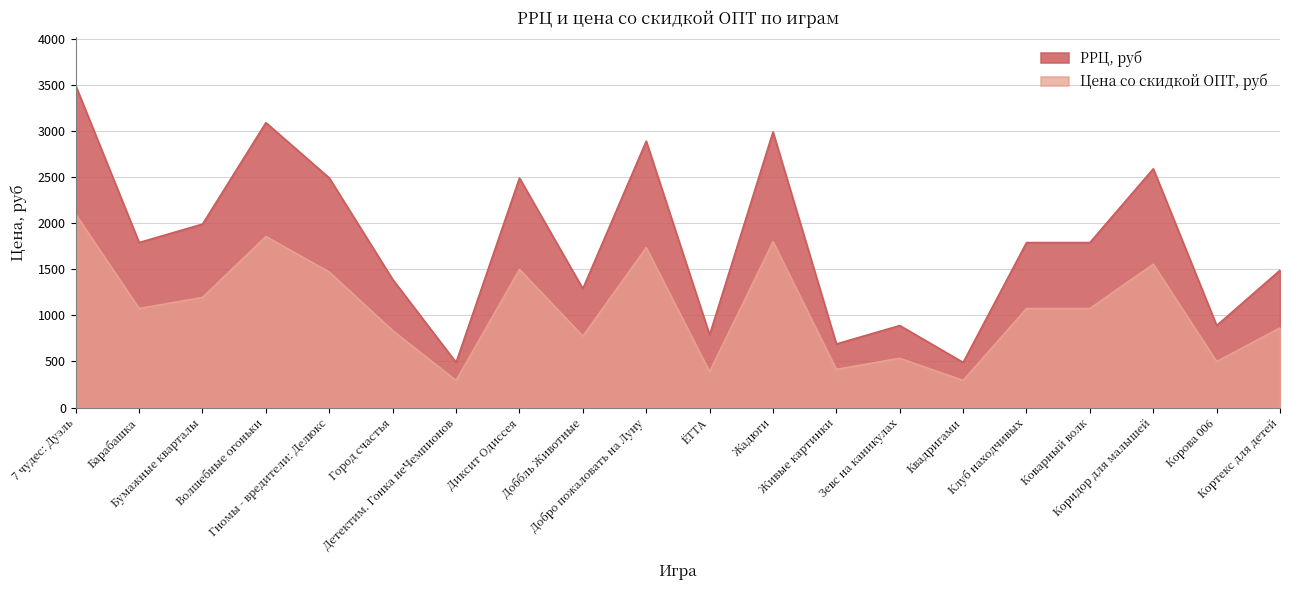

True or false: Цена со скидкой ОПТ, руб and РРЦ, руб cross at least once.

False